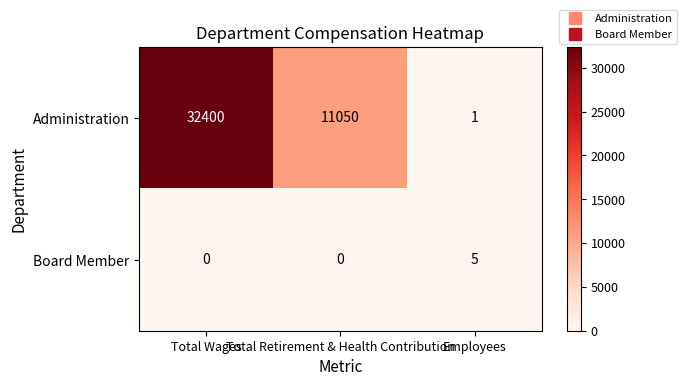

Which series has the widest spread of values?

Administration